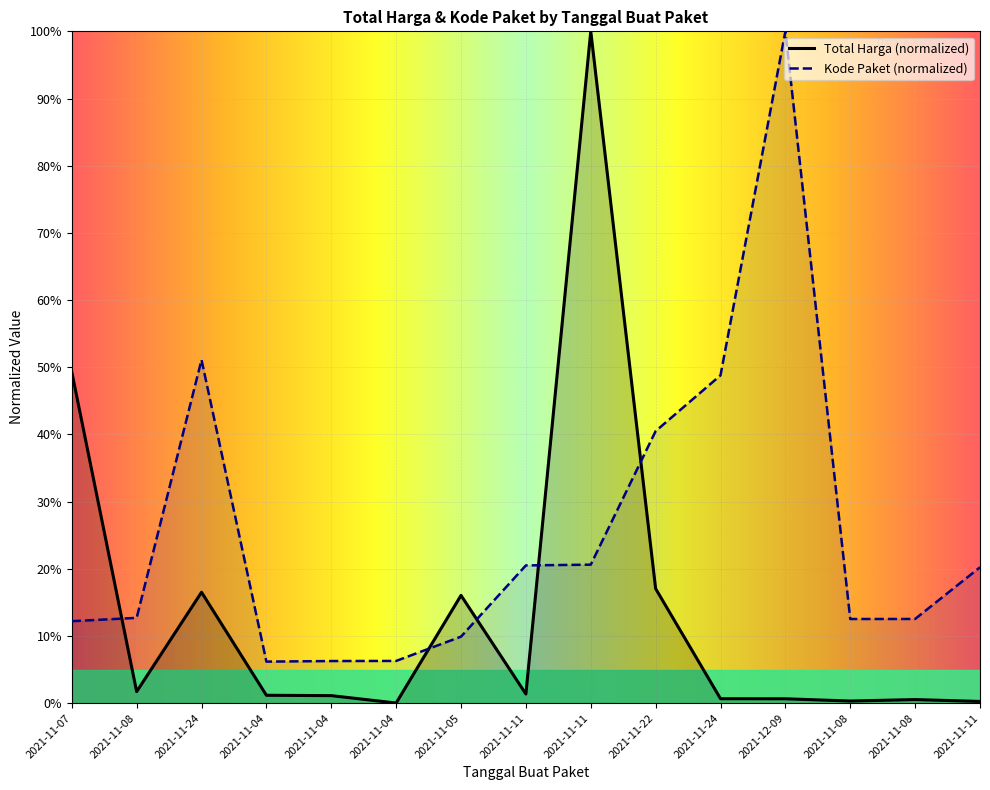

What is the difference between the Kode Paket values at 2021-11-04 and 2021-11-24?

0.4